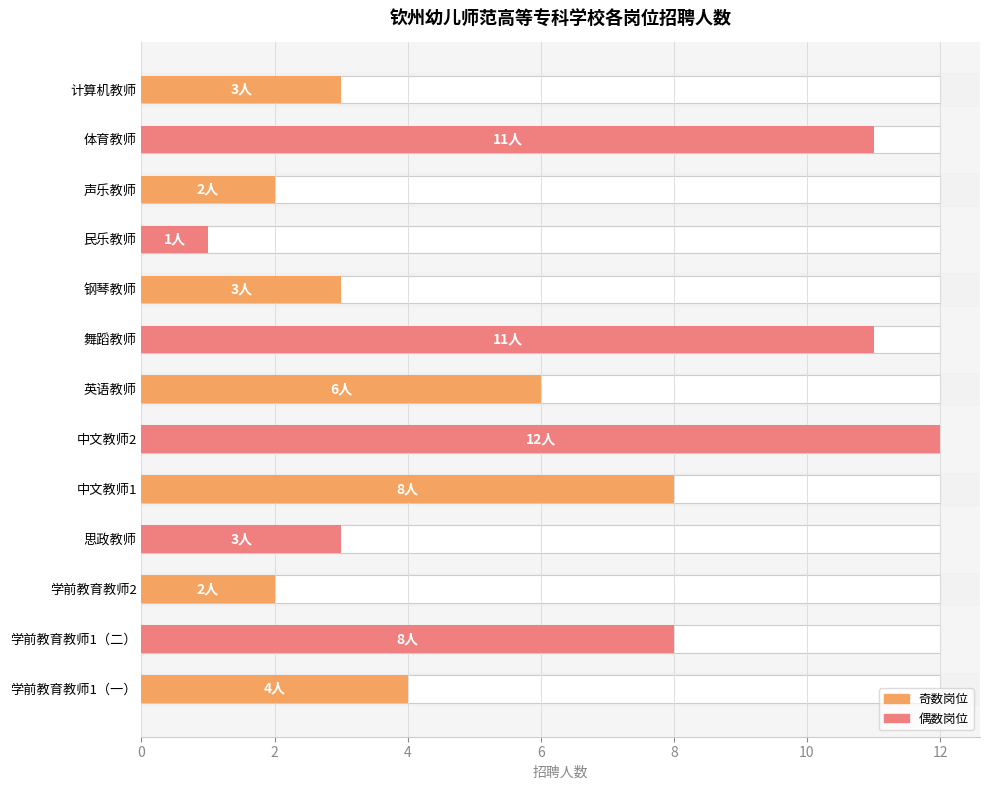

Where does the data first go above 4?

学前教育教师1（二）